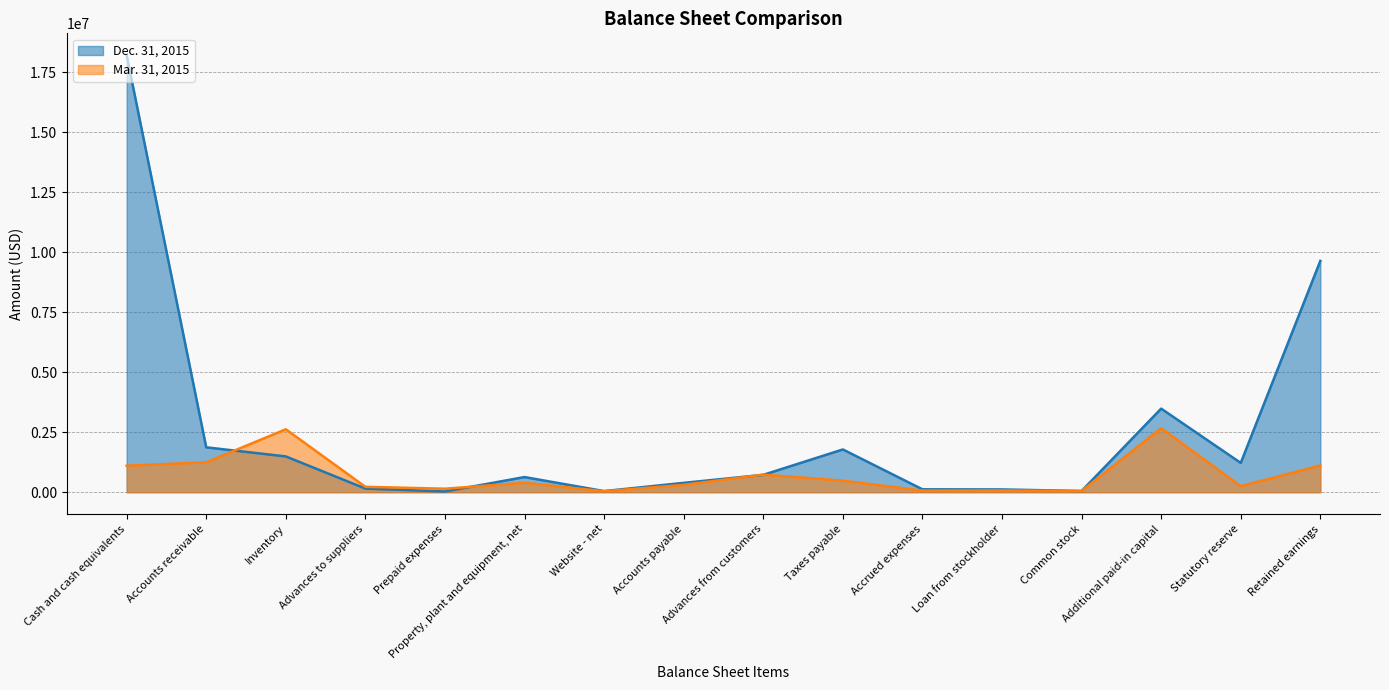

Which has a higher value, Loan from stockholder or Advances from customers?

Advances from customers